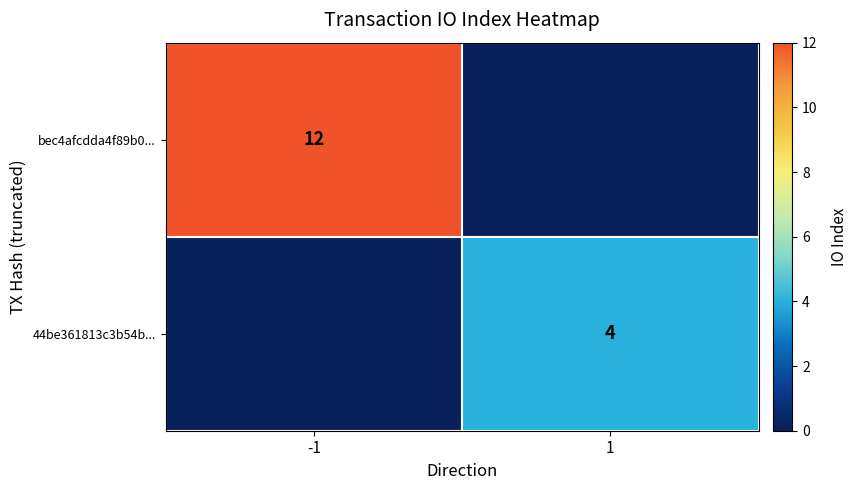

What is the greatest value displayed?

12.0